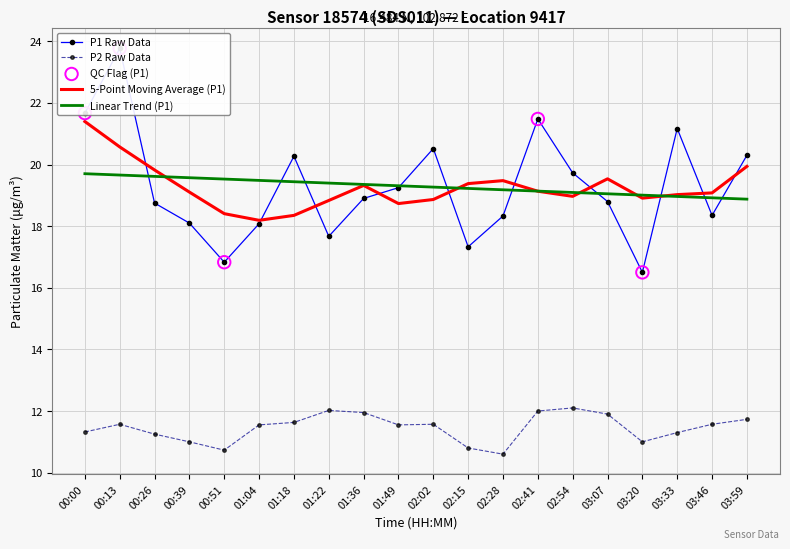

At which category is the sum across all series the highest?

00:13